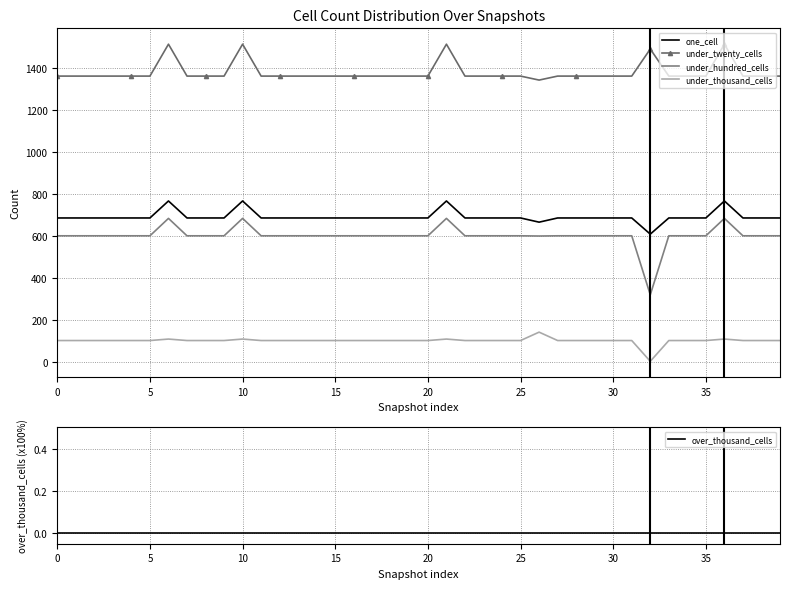

What is the label of the 17th point from the left?

16